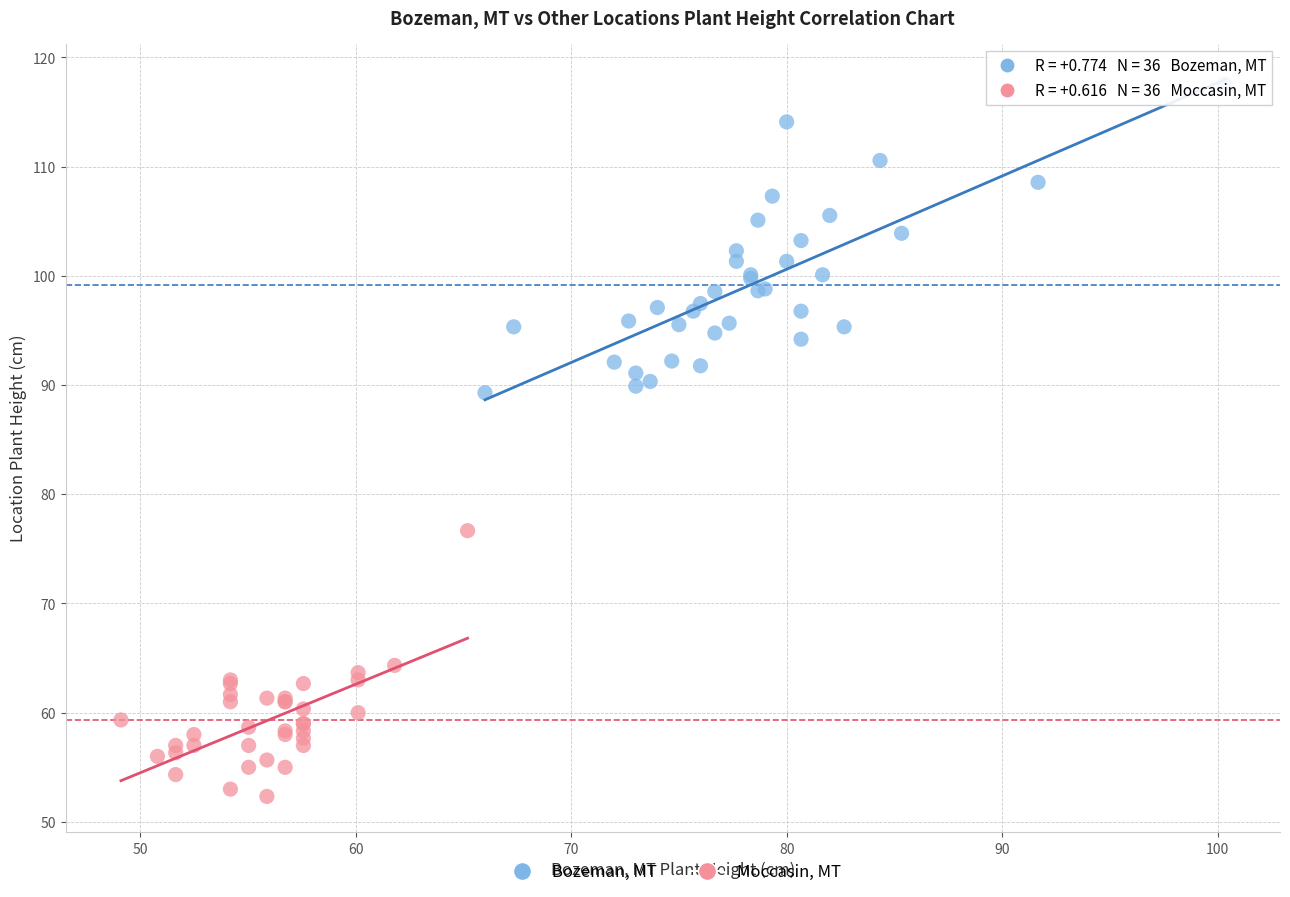

Which series reaches the minimum Y coordinate?

Moccasin, MT